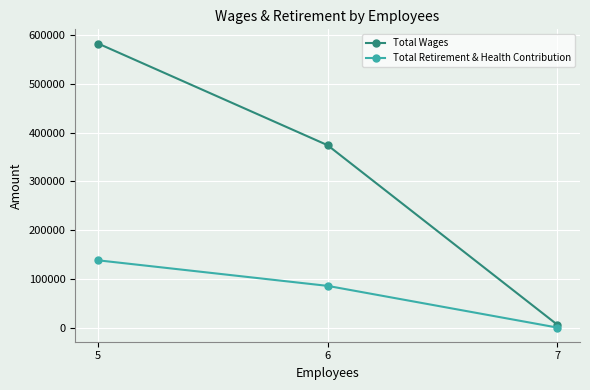

Rank the series by their average value, from highest to lowest.

Total Wages, Total Retirement & Health Contribution